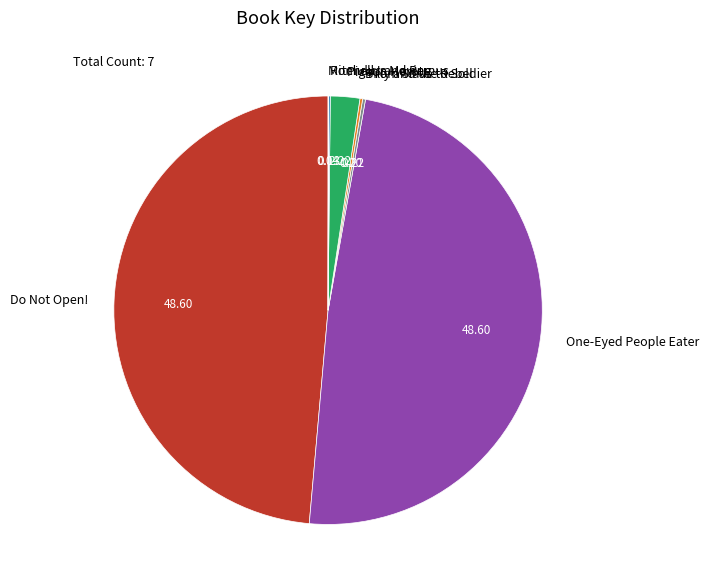

Does Pigeon Hero! represent more than half of the total?

No